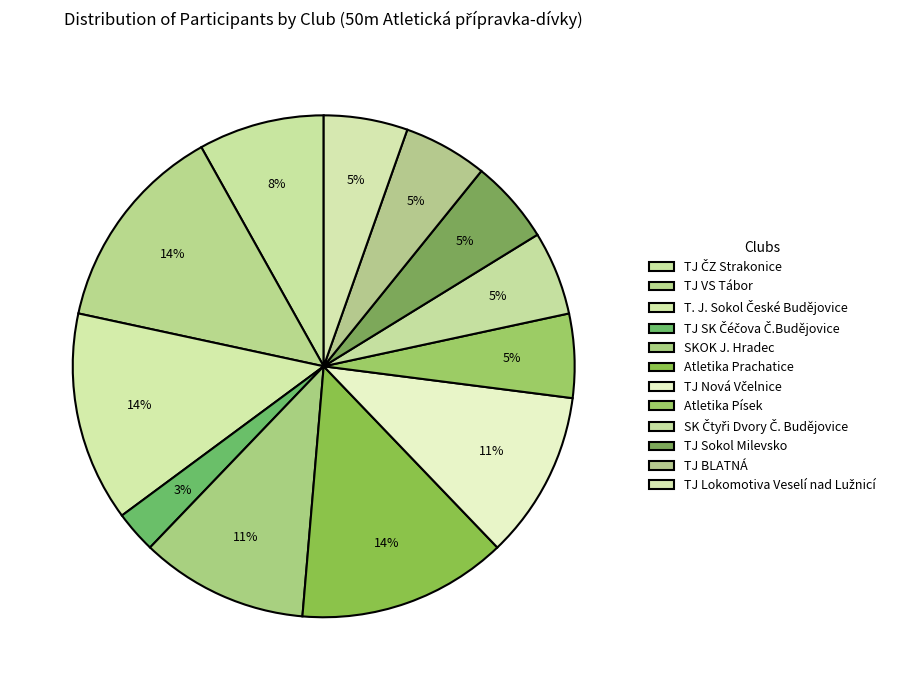

What percentage is the SKOK J. Hradec slice, to the nearest percent?

11%